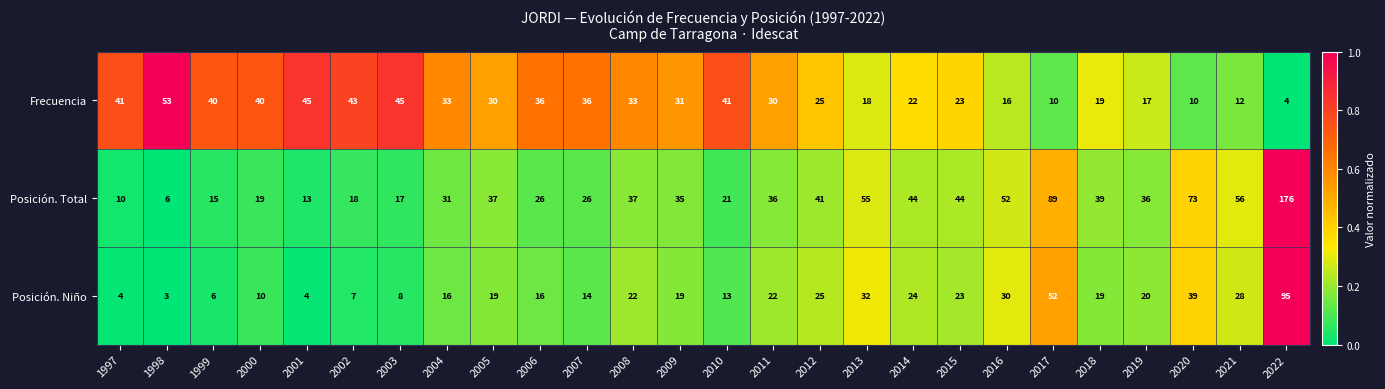

Count the number of data series in this chart.

3